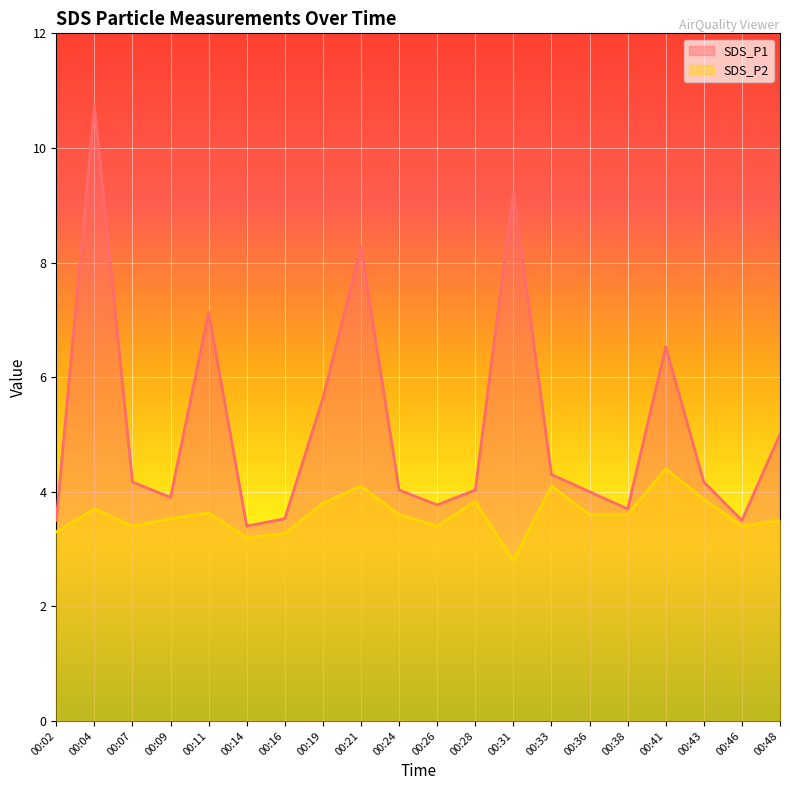

At which label is SDS_P2 closest to 3?

00:14